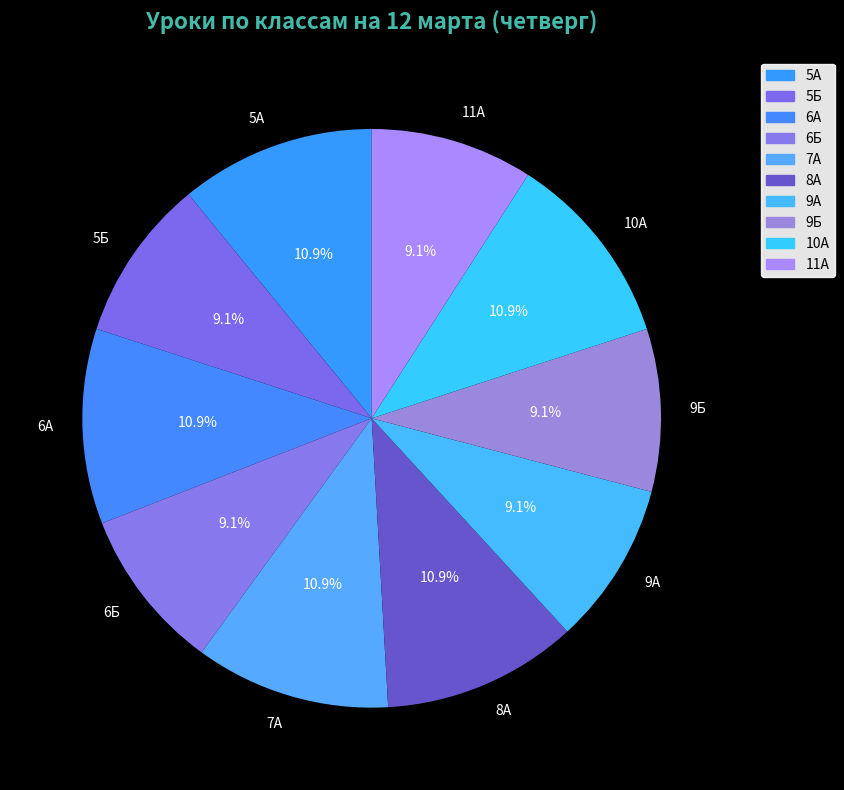

How many segments does this pie chart have?

10